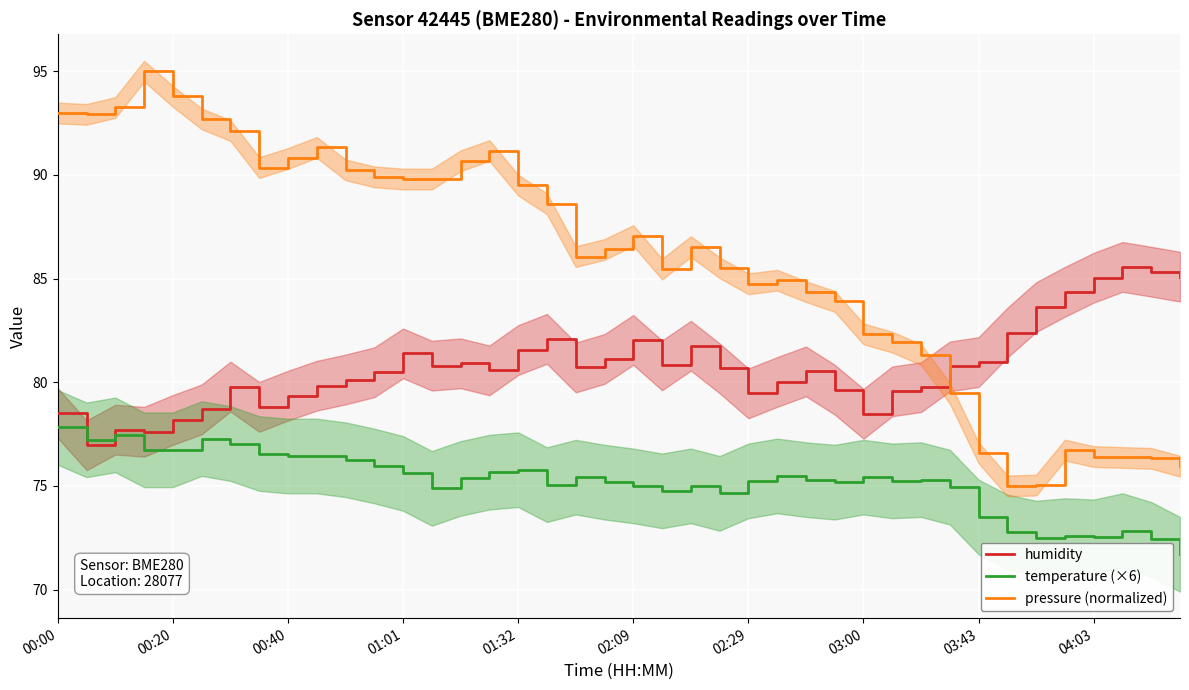

Is it true that pressure (normalized) equals 87.1 at 02:09?

True